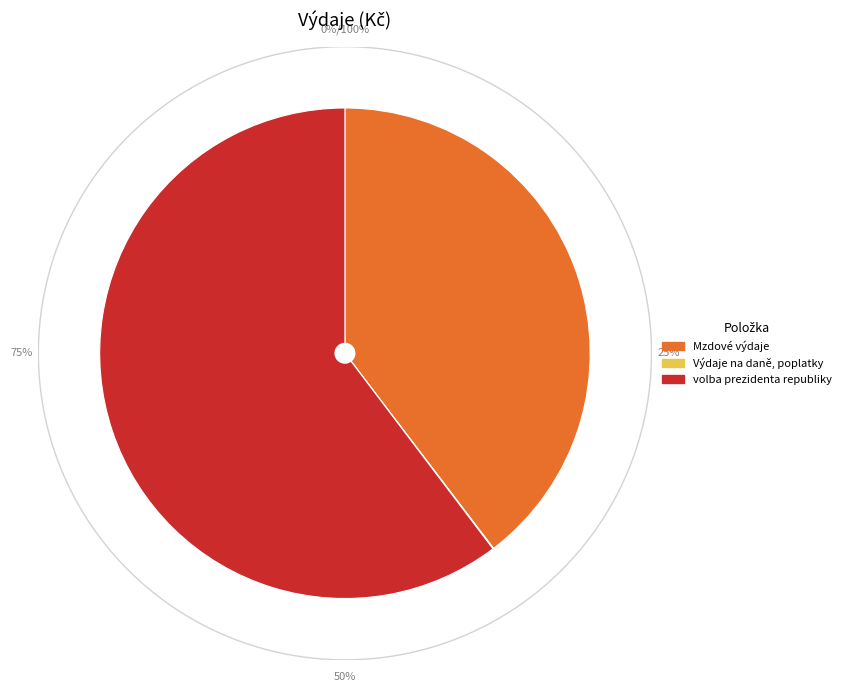

What is the largest slice in the pie chart?

volba prezidenta republiky